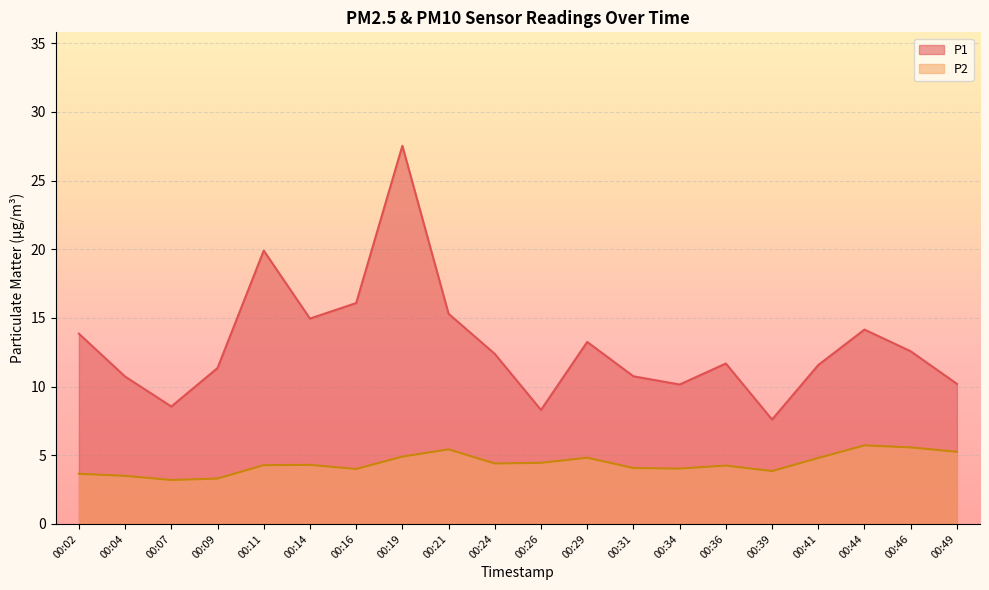

How many interior local peaks does the P2 series have?

5